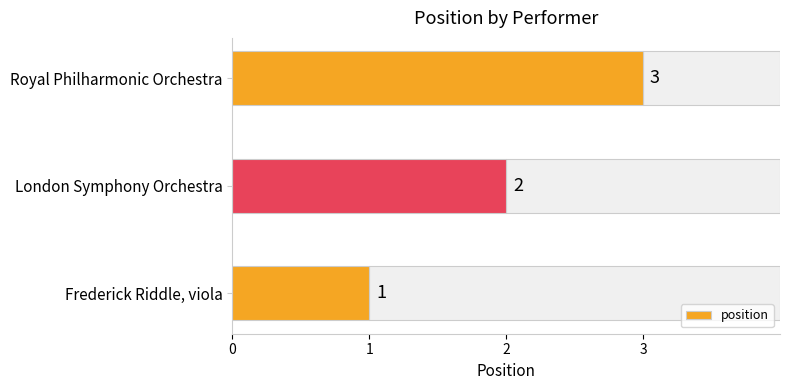

Rank the categories by value from highest to lowest.

Royal Philharmonic Orchestra, London Symphony Orchestra, Frederick Riddle, viola